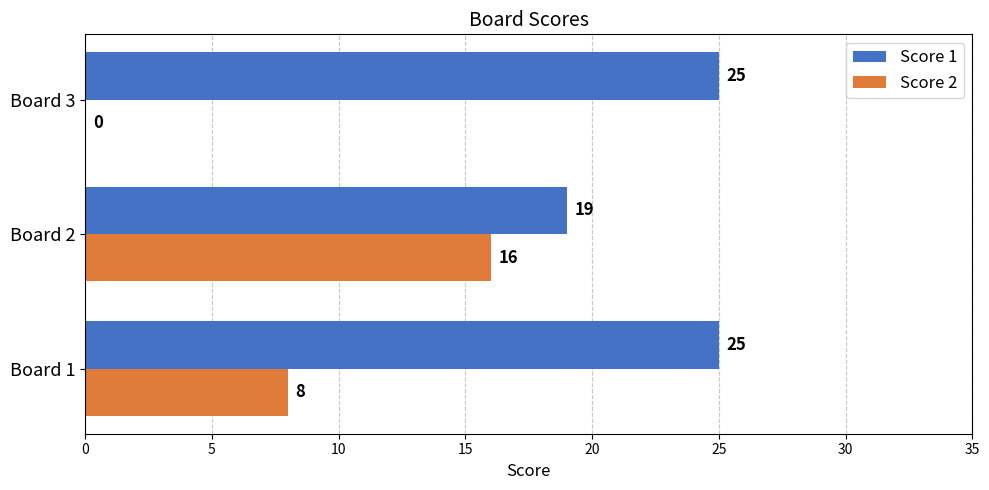

The Score 2 series shows -9 at Board 3. True or false?

False